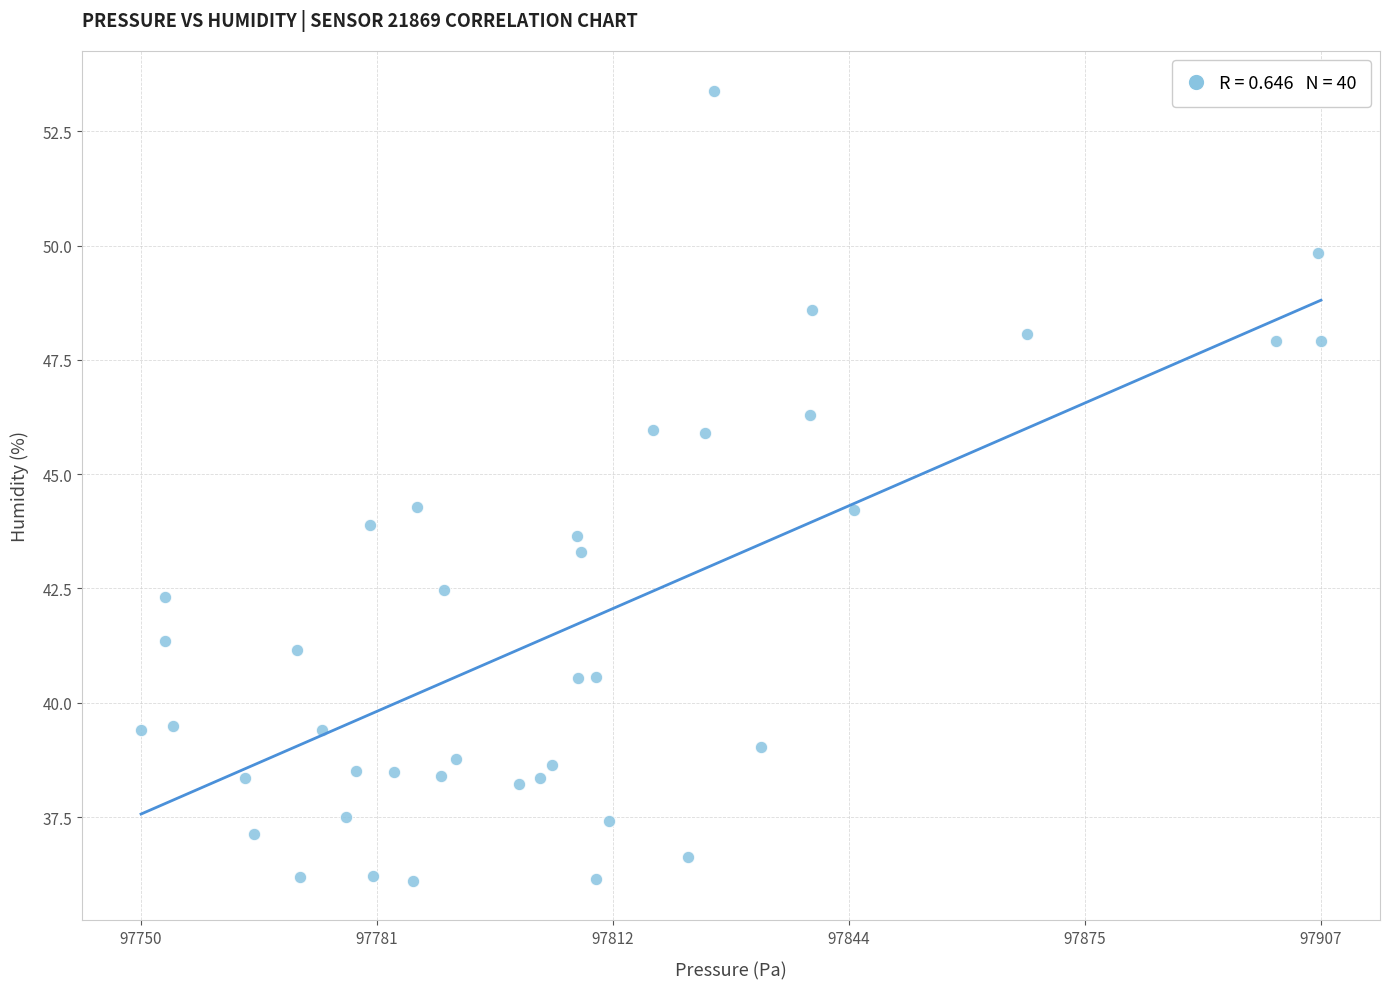

What is the range of X values (max minus min)?

157.4